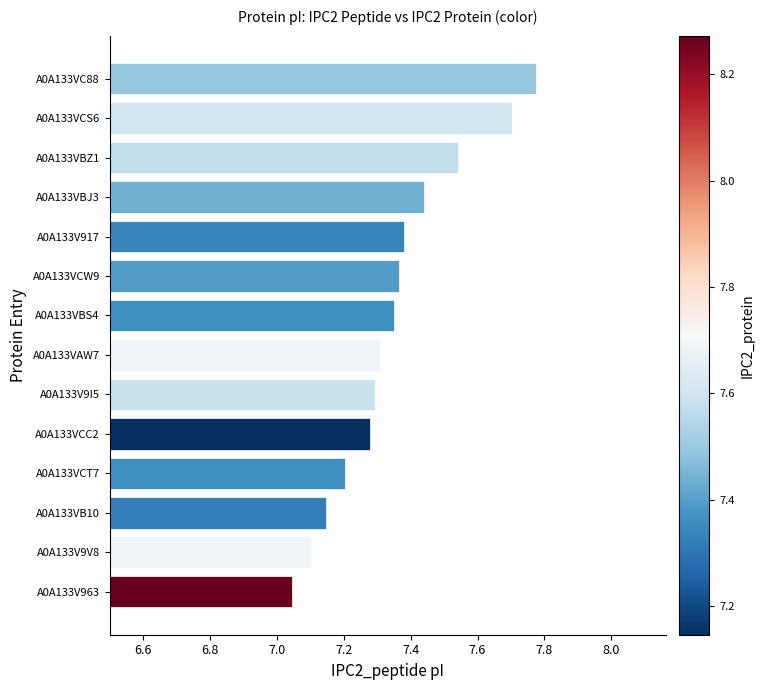

Where is the data nearest to the value 7?

A0A133V963